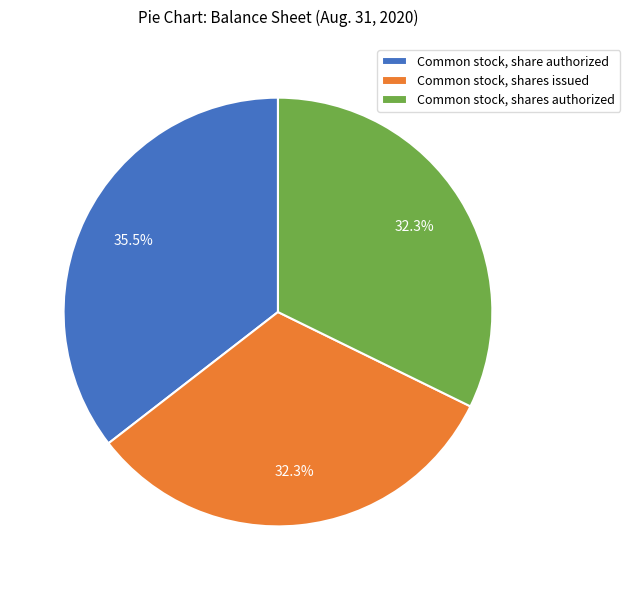

How much of the chart is everything except Common stock, share authorized?

64.5%